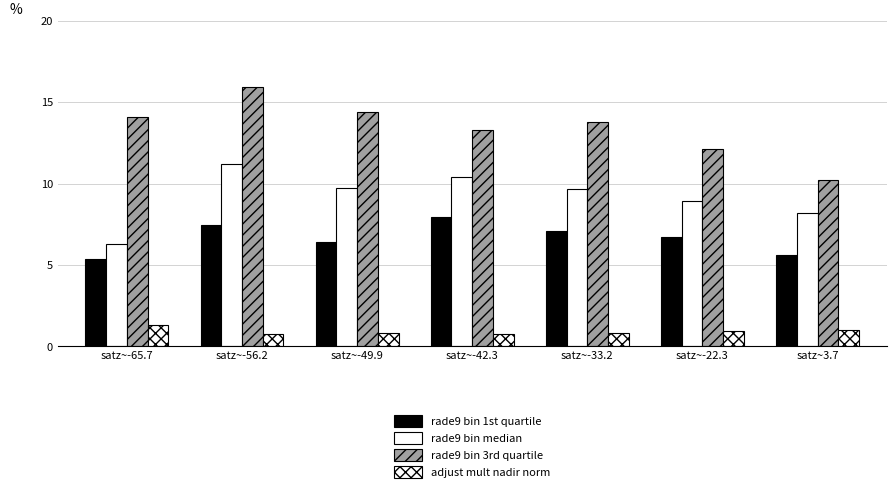

What is the label of the 7th bar from the left?

satz~3.7